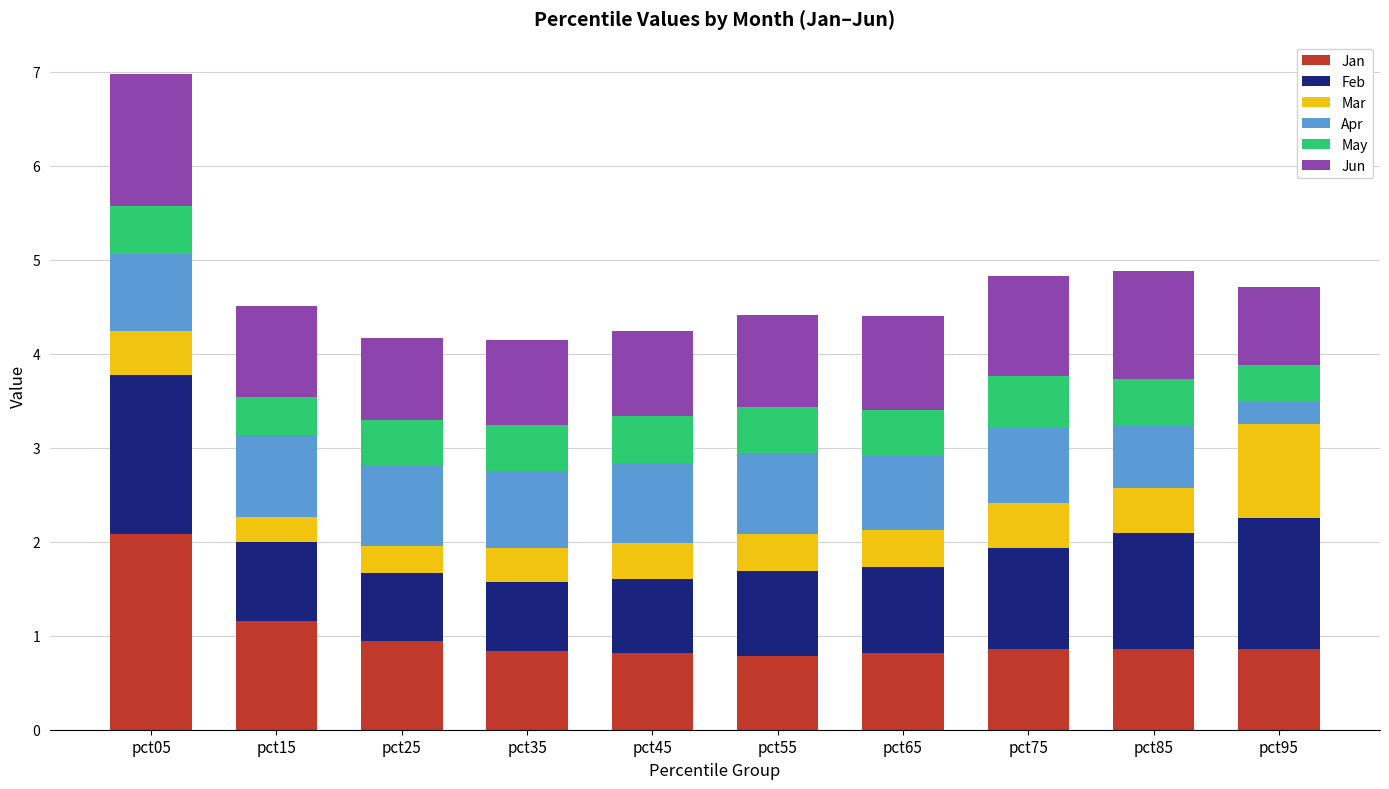

How many bars are there in total?

10